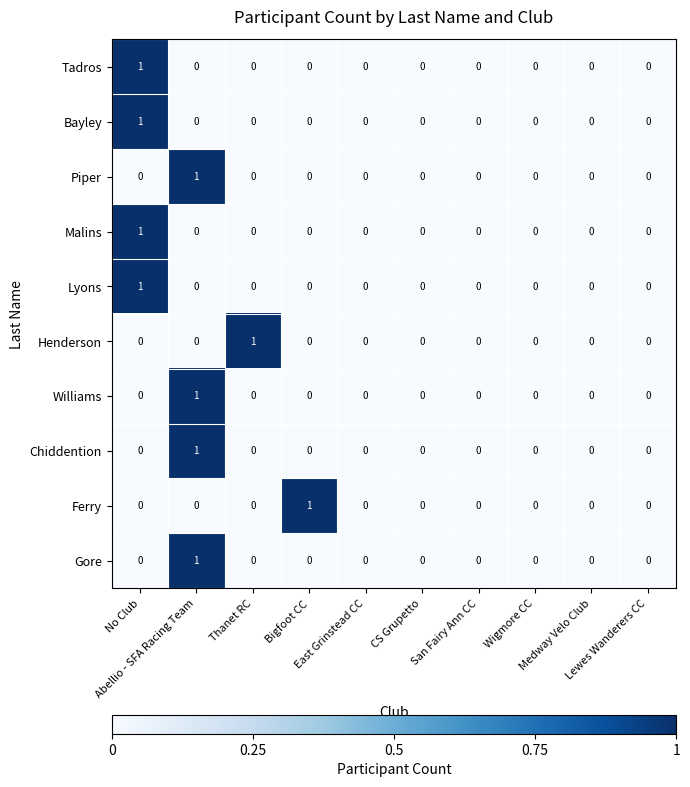

What is the spread (max minus min) of values at Thanet RC?

1